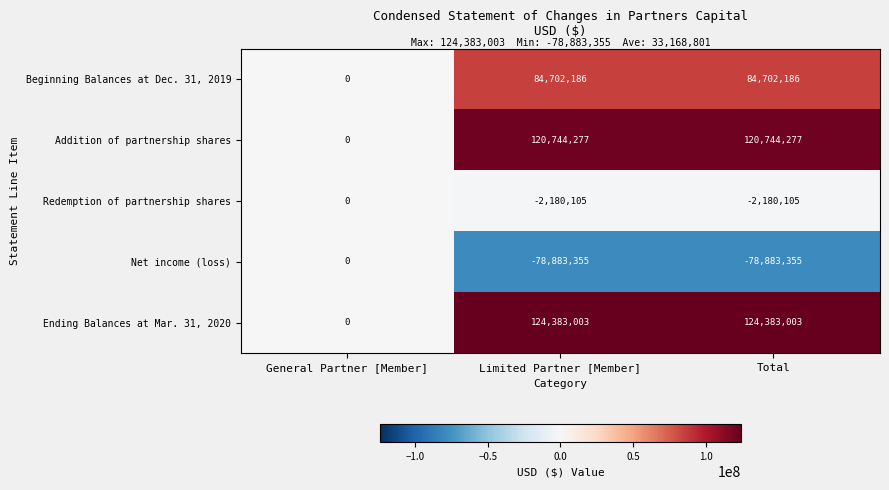

The value of Beginning Balances at Dec. 31, 2019 at Total is 84702186. True or false?

True